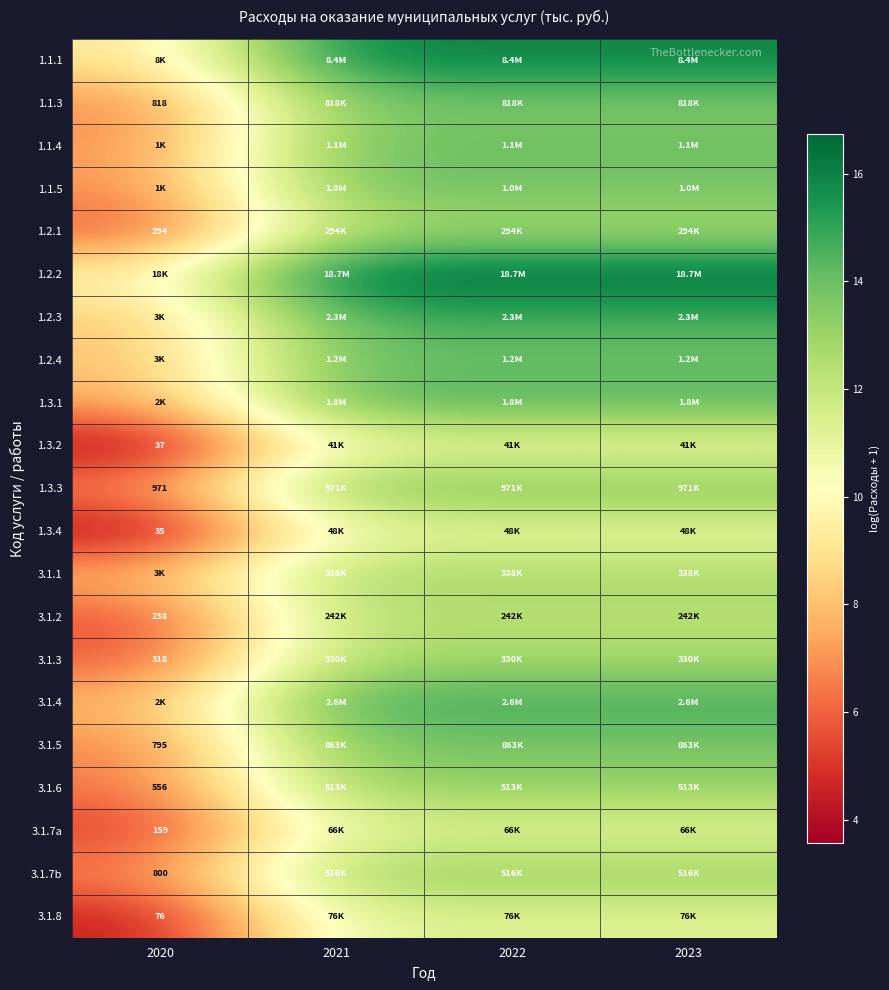

What is the approximate value of 3.1.7b at 2020?

6.7